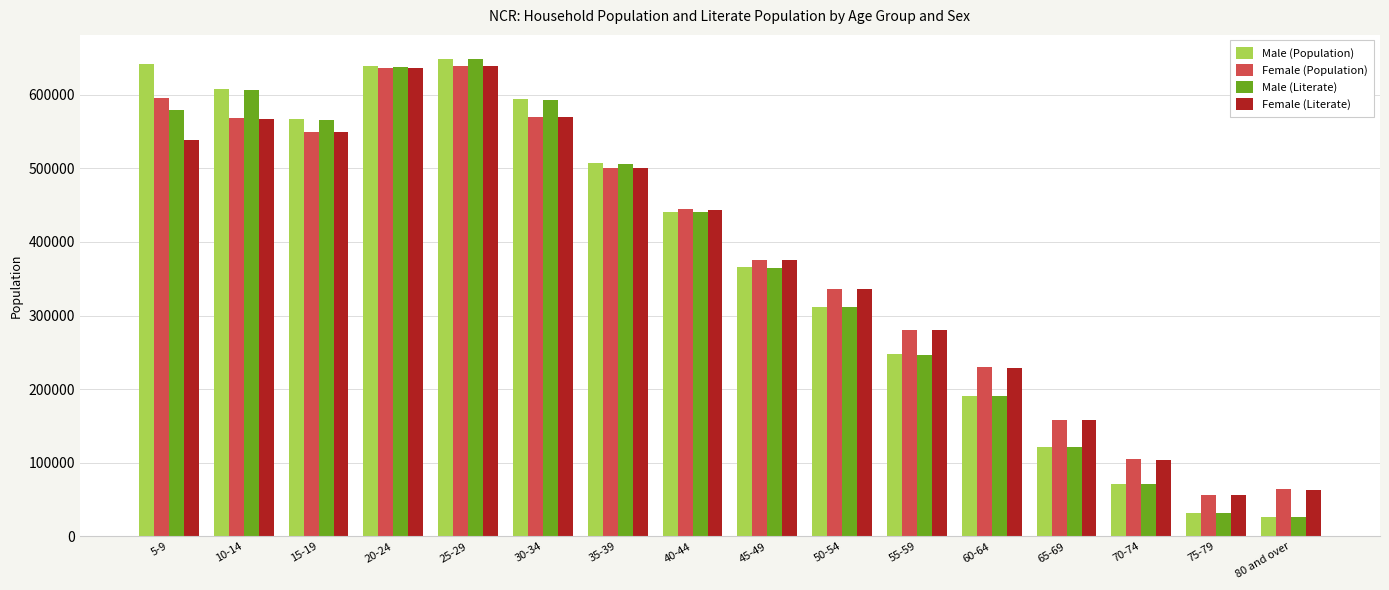

Count the number of data series in this chart.

4